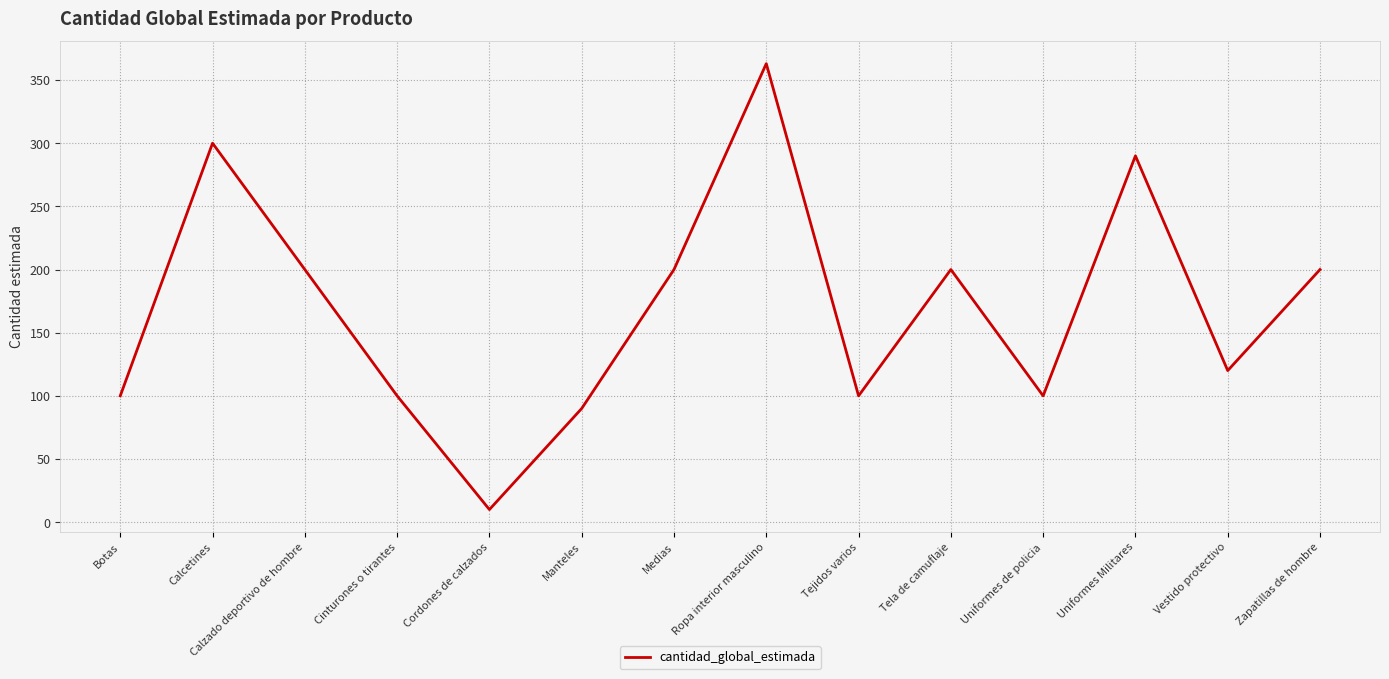

What is the difference between the values at Uniformes de policia and Zapatillas de hombre?

100